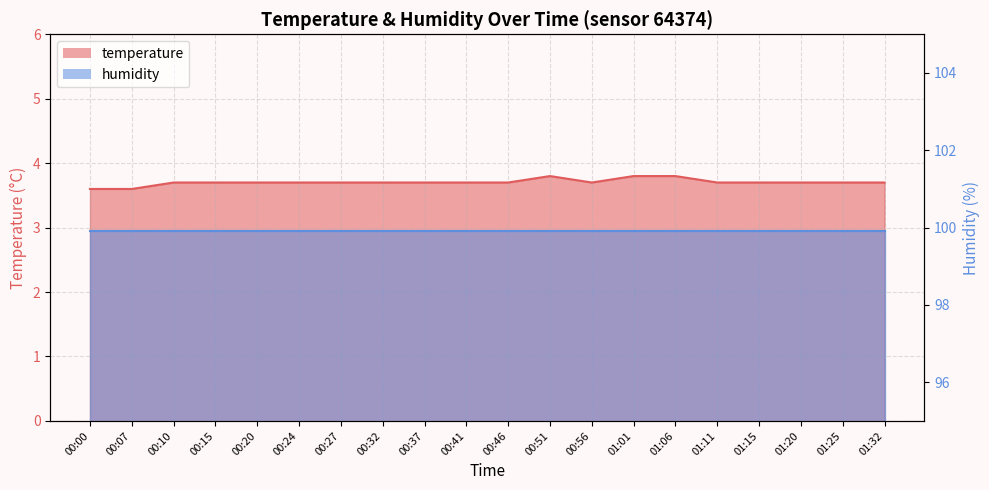

What position from the right is 00:51?

9